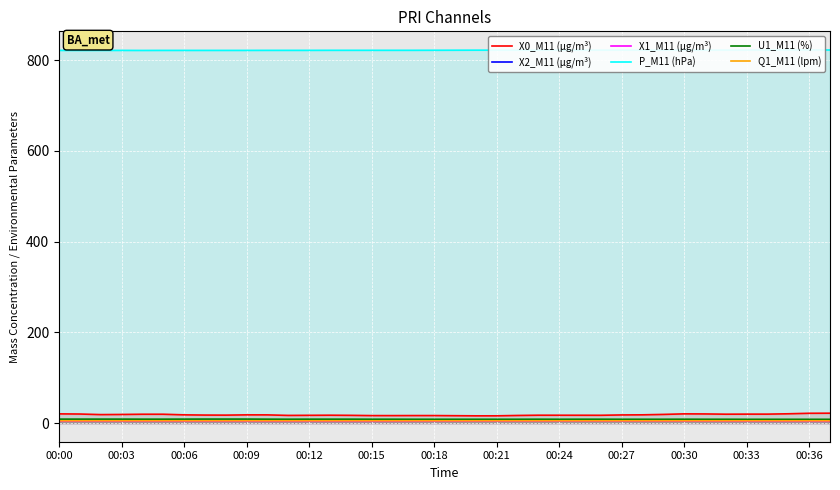

What value does the X0_M11 (μg/m³) series have at 00:18?

16.5